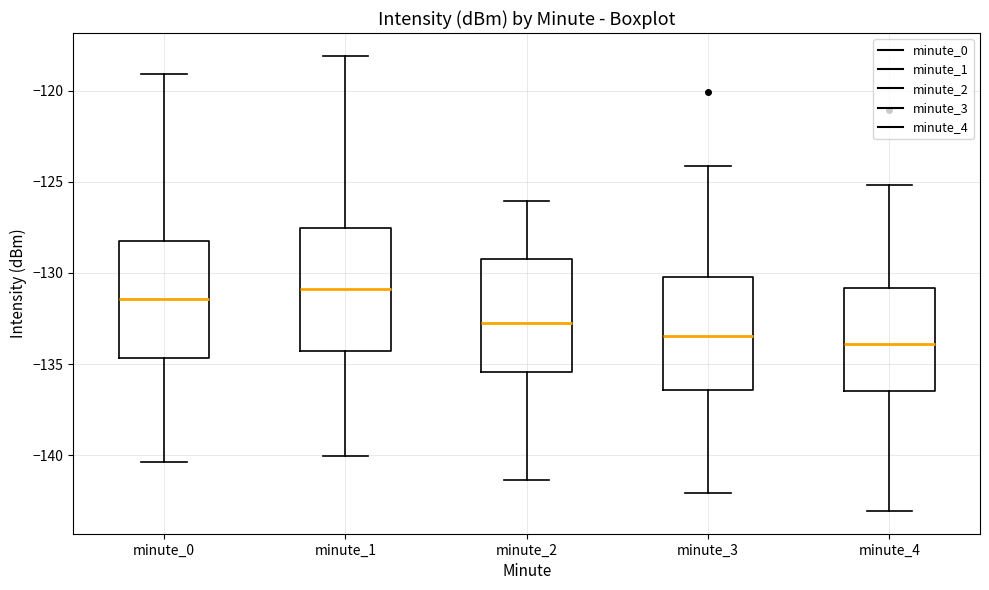

Where is the lower edge of the box for minute_4 on the y-axis? The values are not printed on the chart, so give them approximately, as read against the axis.

-136.5